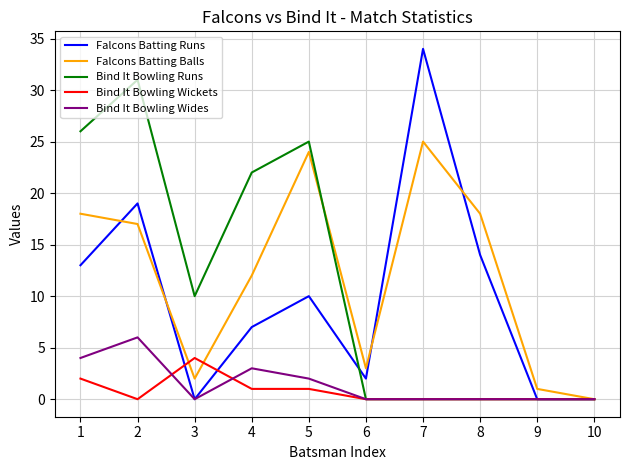

Which series changed the most between 2 and 3?

Bind It Bowling Runs